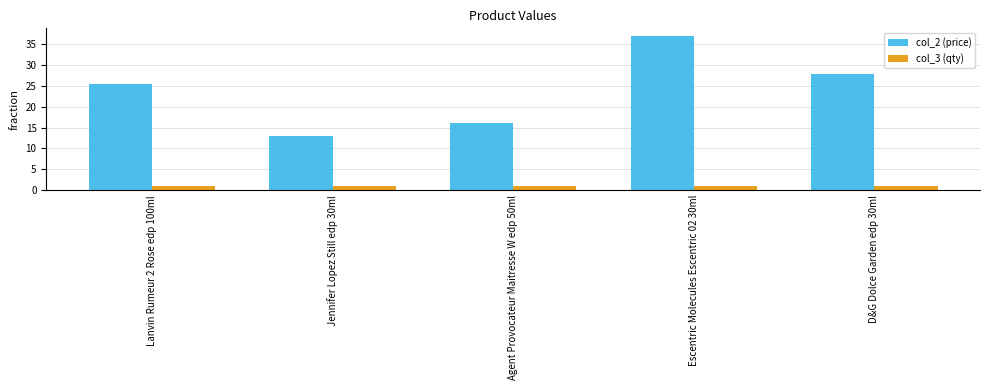

What are all the series names shown in the legend?

col_2 (price), col_3 (qty)